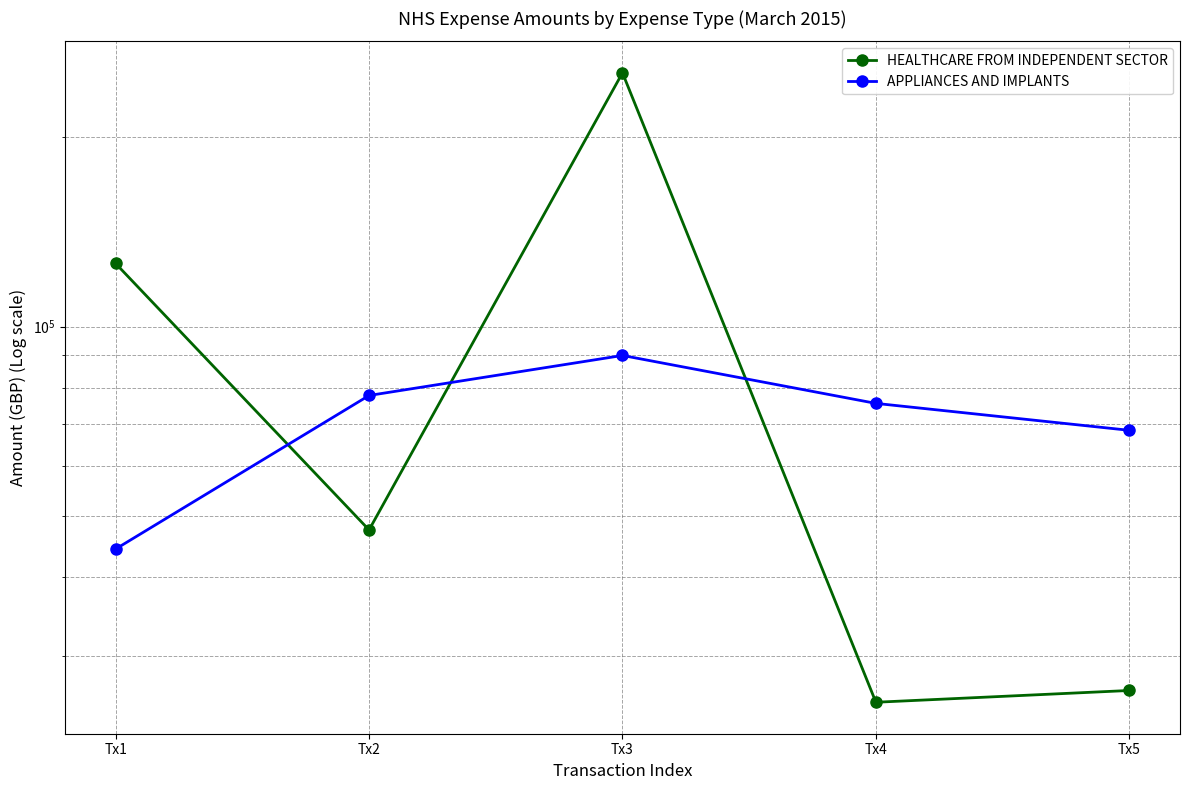

At Tx4, list the series in order from largest to smallest.

APPLIANCES AND IMPLANTS, HEALTHCARE FROM INDEPENDENT SECTOR